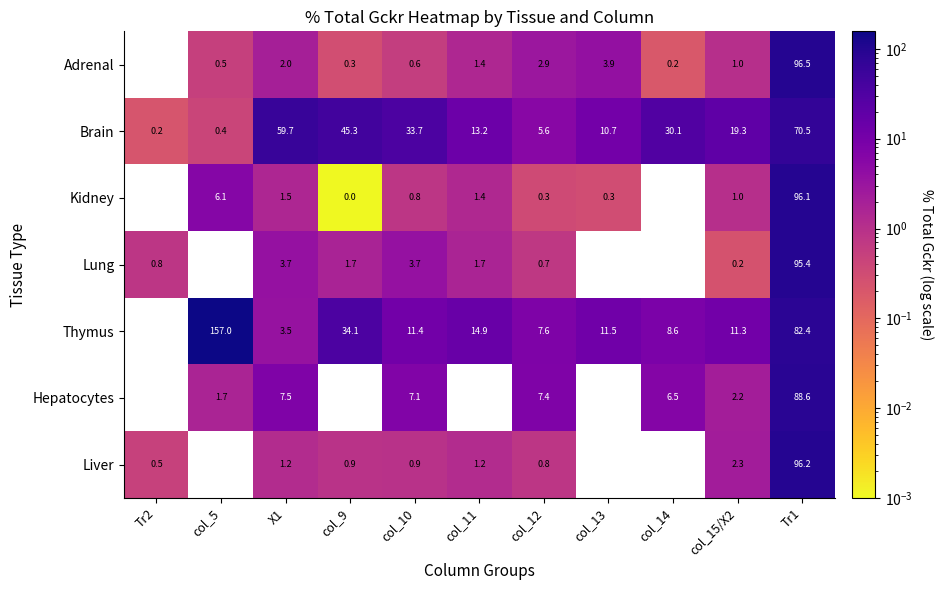

At X1, list the series in order from smallest to largest.

Liver, Kidney, Adrenal, Thymus, Lung, Hepatocytes, Brain